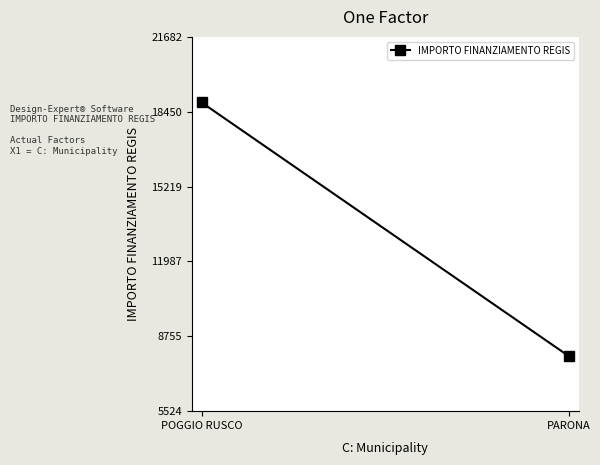

Which category has the lowest value across all series?

PARONA